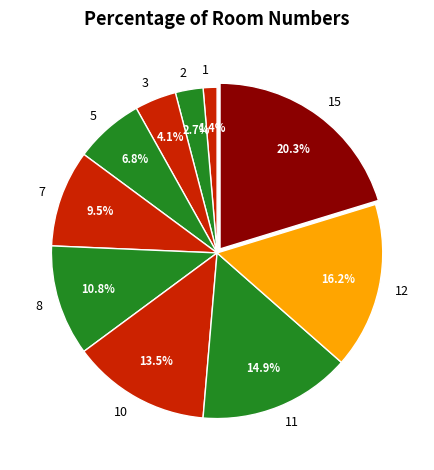

To the nearest percent, what percentage of the pie is 3?

4%